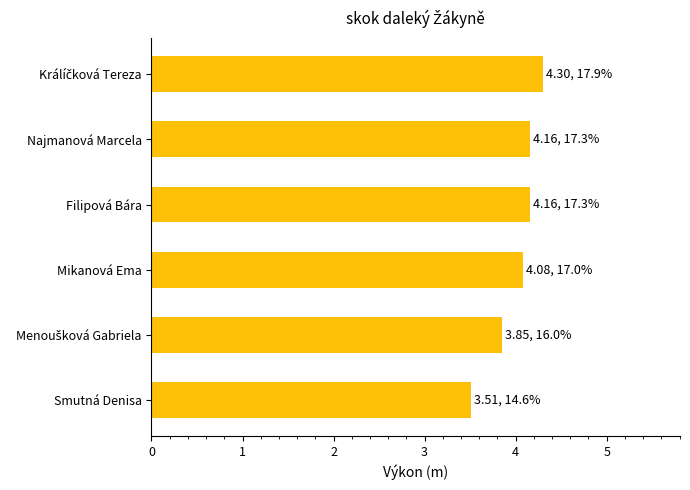

How many data points are less than 4?

2